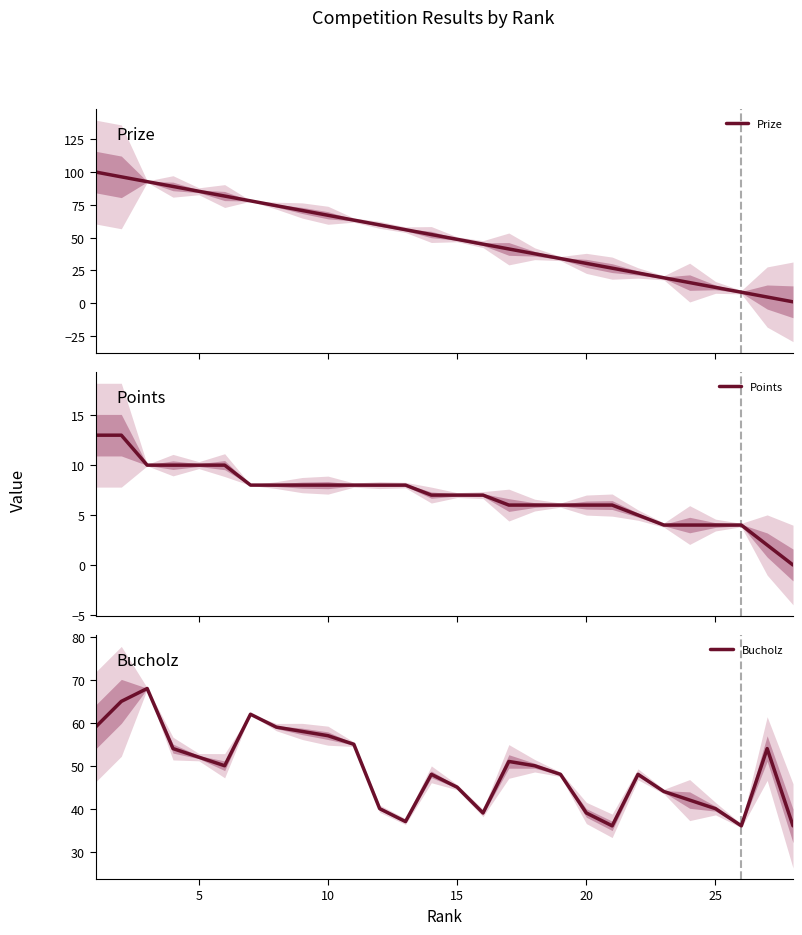

Which series has the largest total across all categories?

Prize